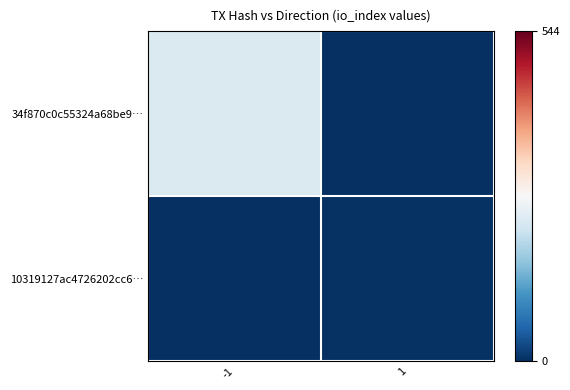

What is the difference between the highest and lowest values at 1?

3